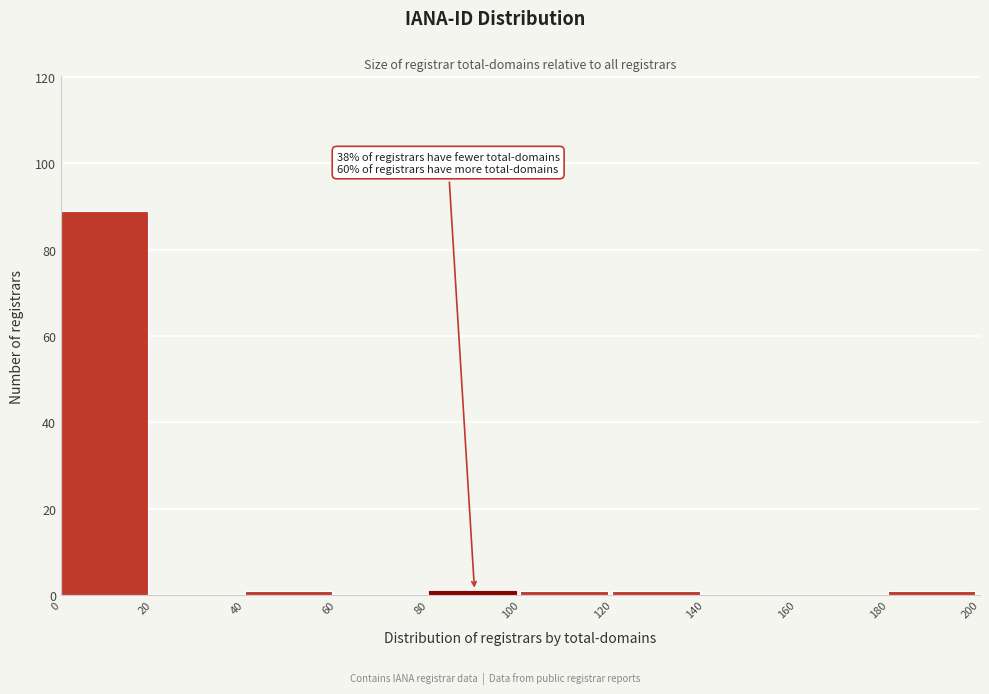

Which range on the x-axis has the tallest bar?

0 to 20